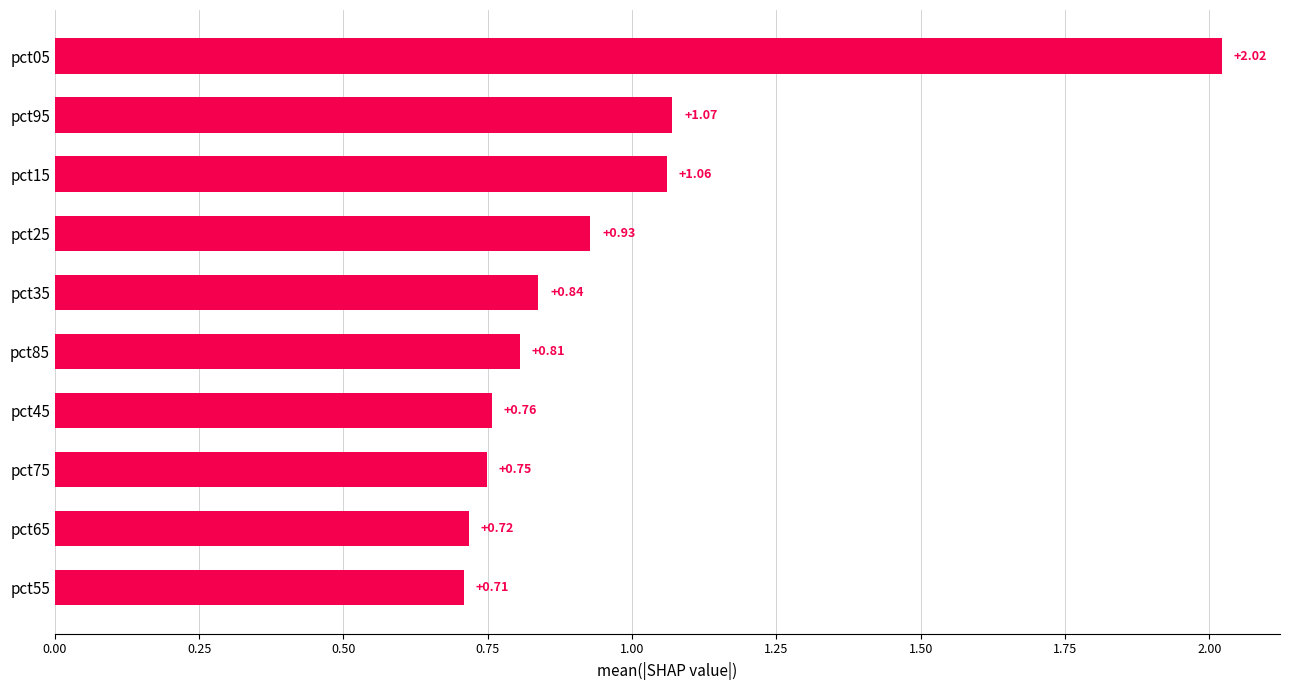

Between pct15 and pct85, which is larger?

pct15